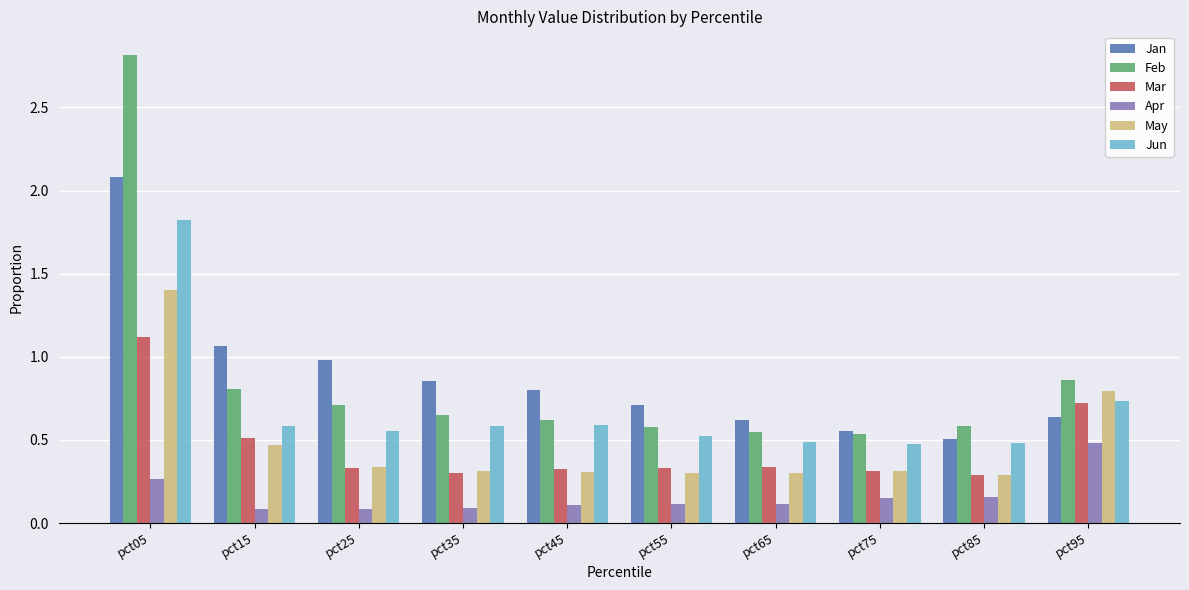

Which series has the widest spread of values?

Feb